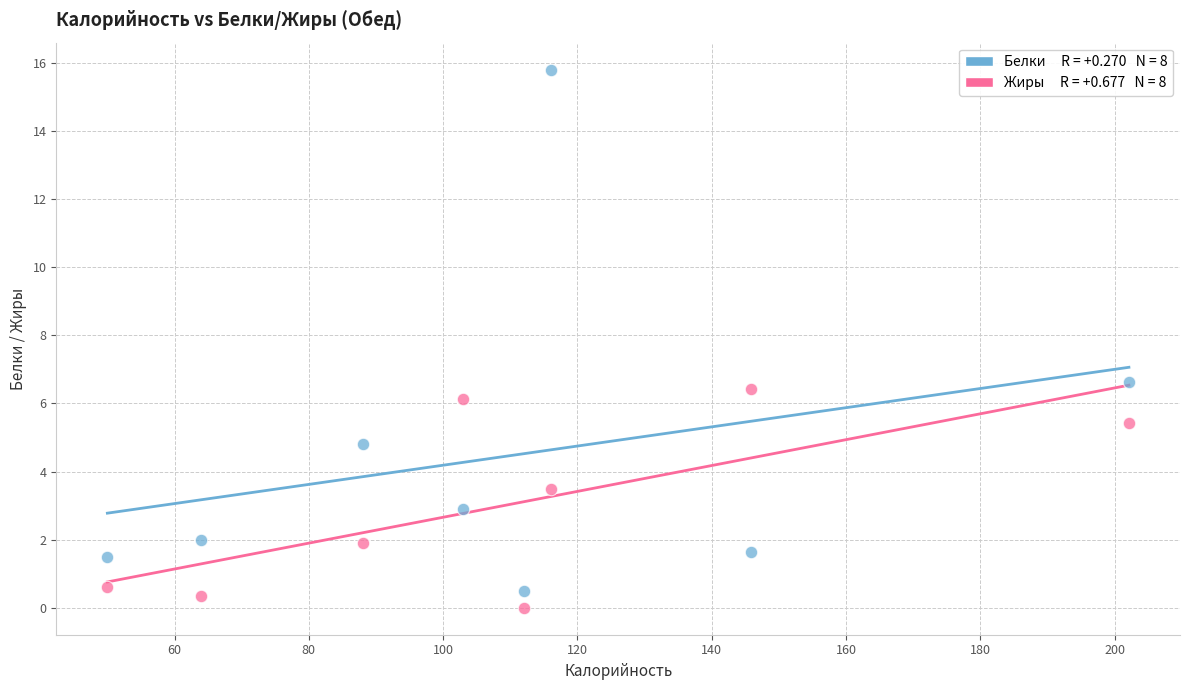

Across all series, what Y value is closest to 7?

6.6